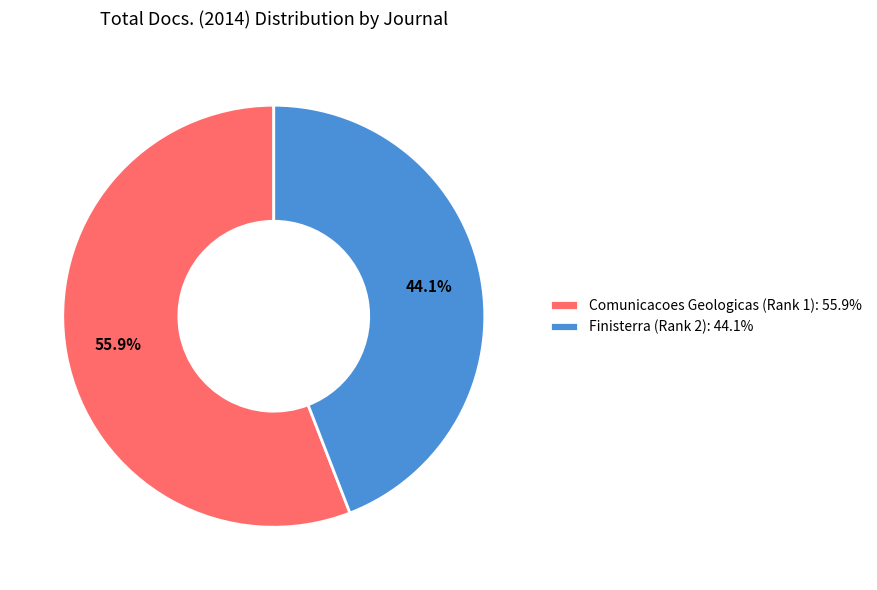

What is the largest slice in the pie chart?

Comunicacoes Geologicas (Rank 1)